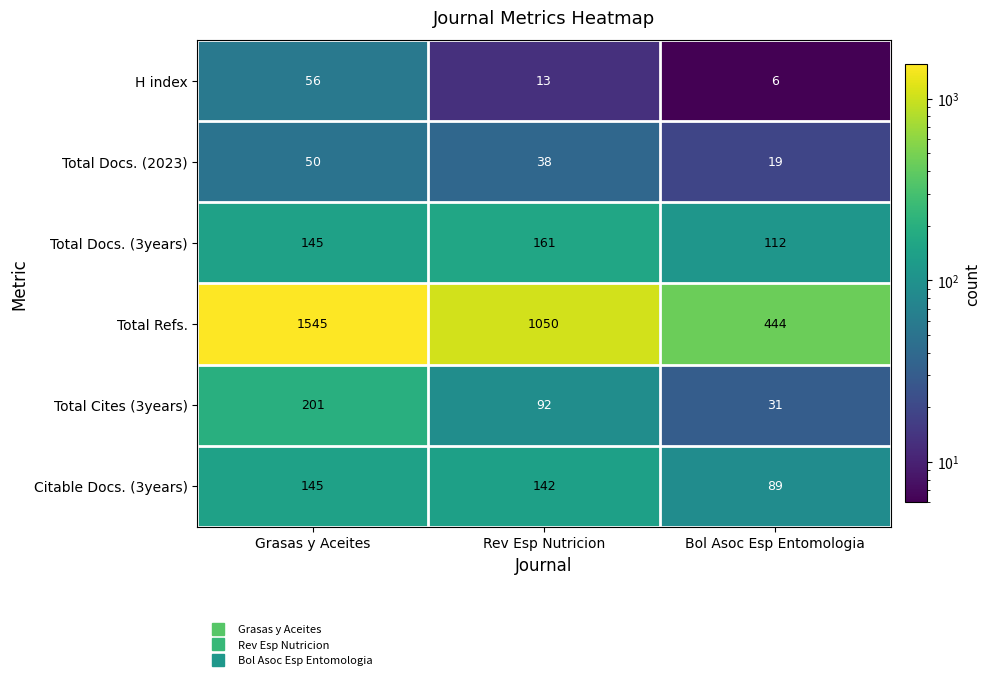

Where does the Total Refs. series first go above 1050?

Grasas y Aceites